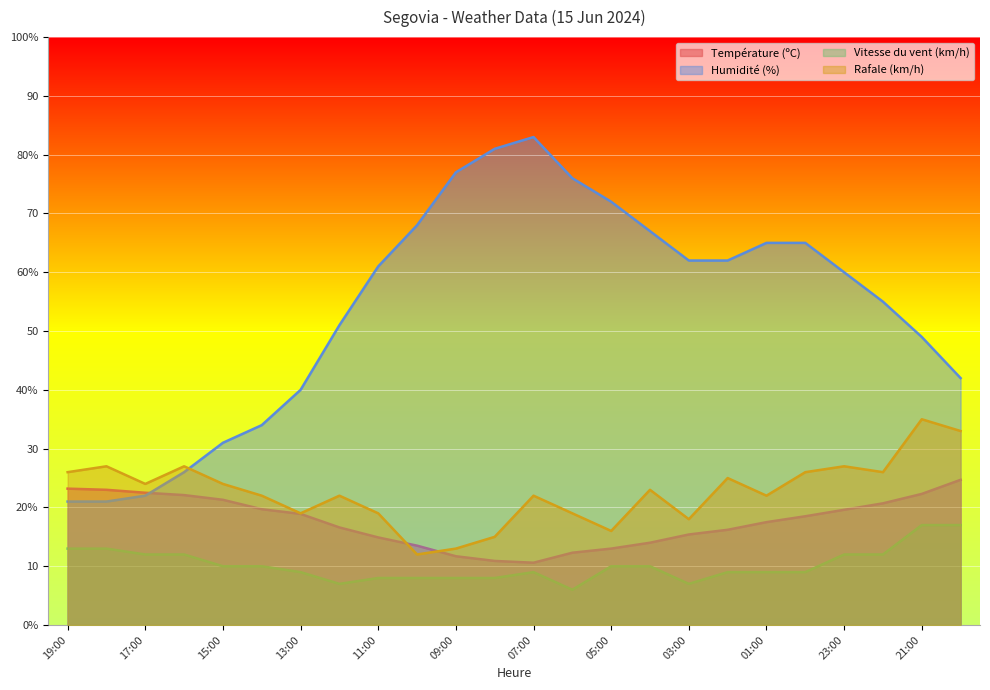

Which series changed the most between 19:00 and 14:00?

Humidité (%)